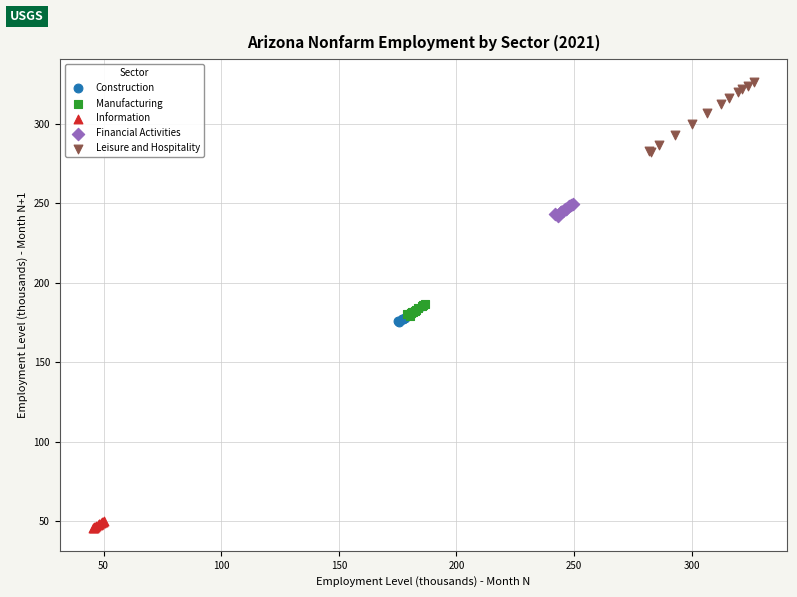

What are all the series names shown in the legend?

Construction, Manufacturing, Information, Financial Activities, Leisure and Hospitality